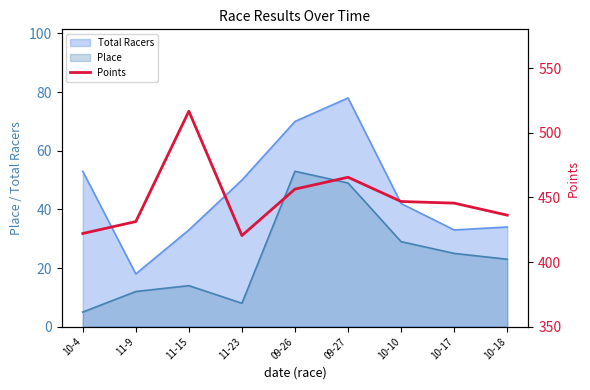

True or false: the data shows 747.7 at 10-18.

False